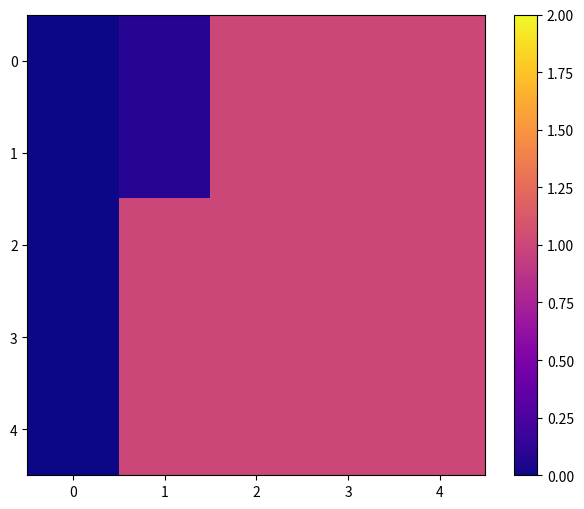

What is the greatest value displayed?

1.0